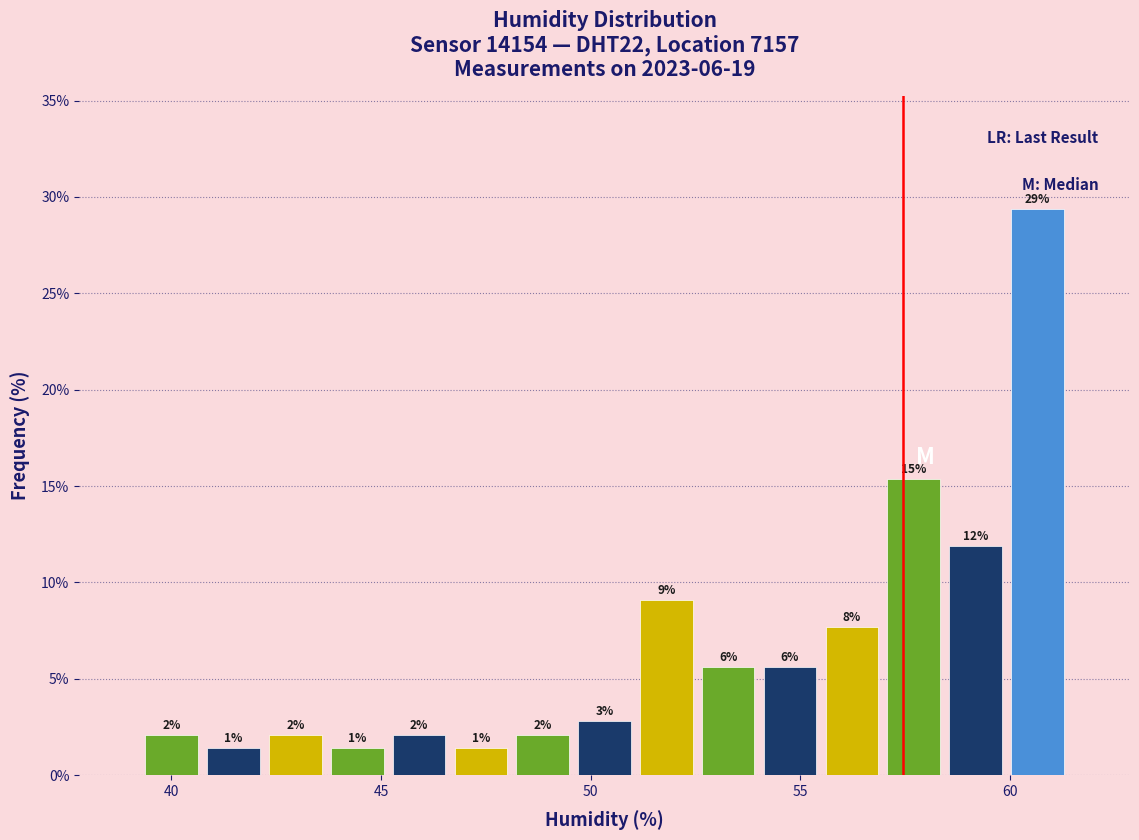

Around what value on the x-axis is the tallest bar? Give the approximate position of its centre, as read against the axis.

60.5